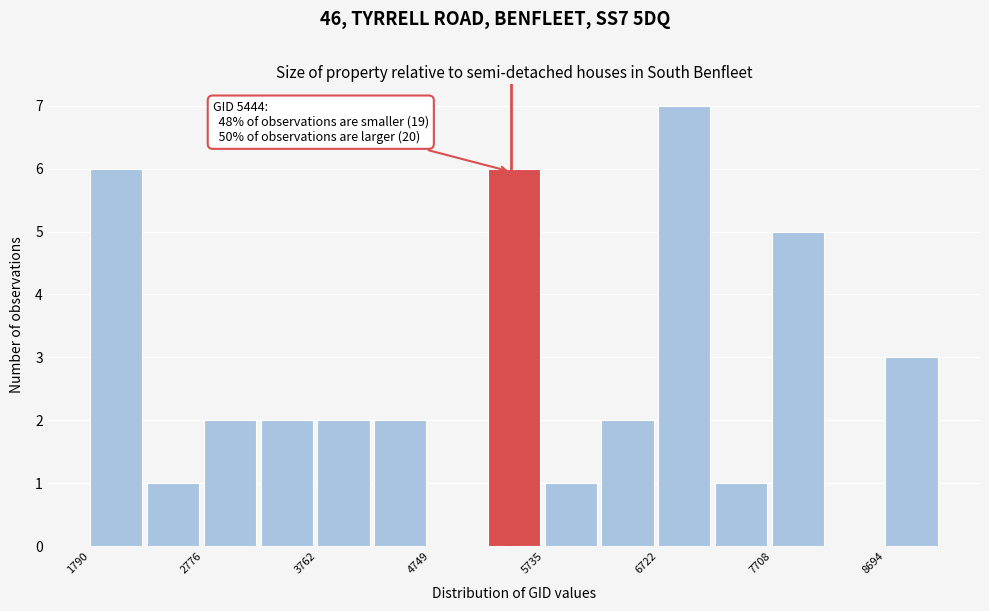

Over which range of the x-axis is the bar tallest?

6700 to 7200